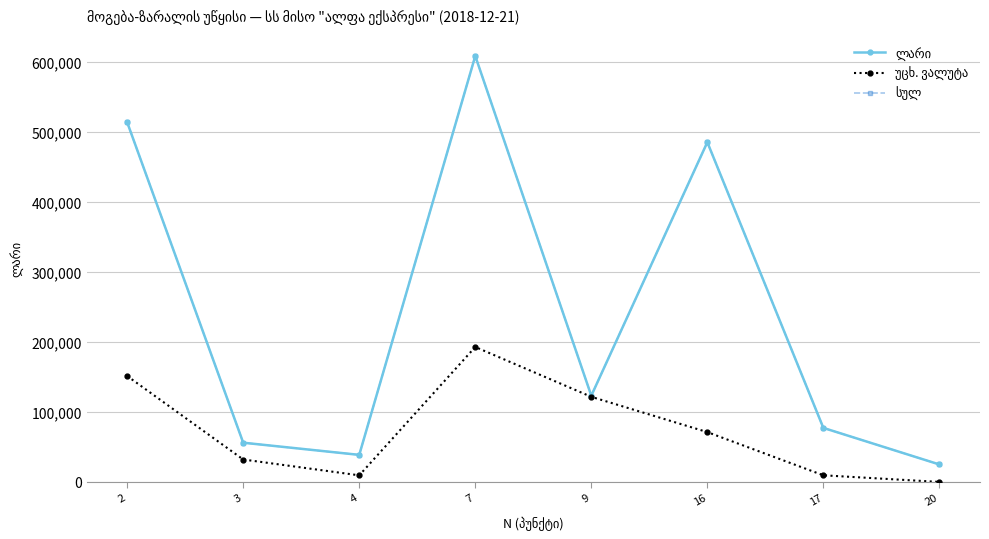

Is this an area chart (filled region under the line)?

No